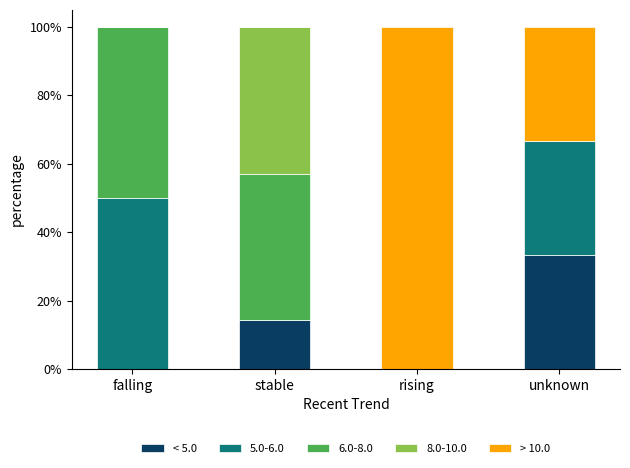

Which category has the highest value in the < 5.0 series?

unknown